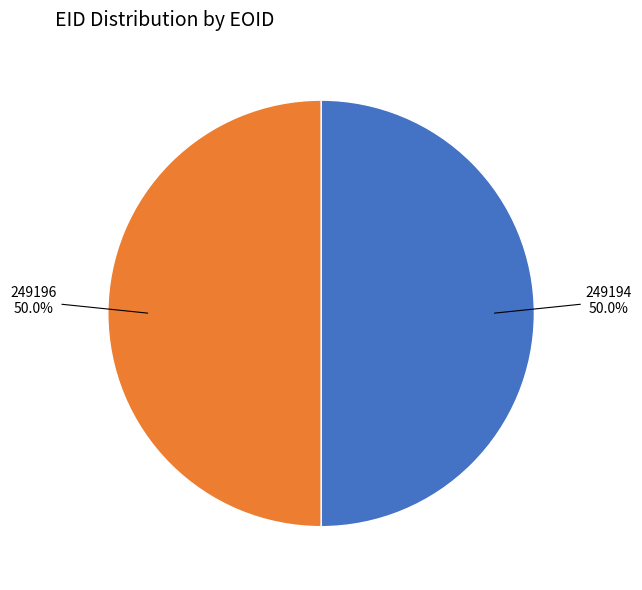

Combined, what portion of the pie is 249196 and 249194?

100.0%